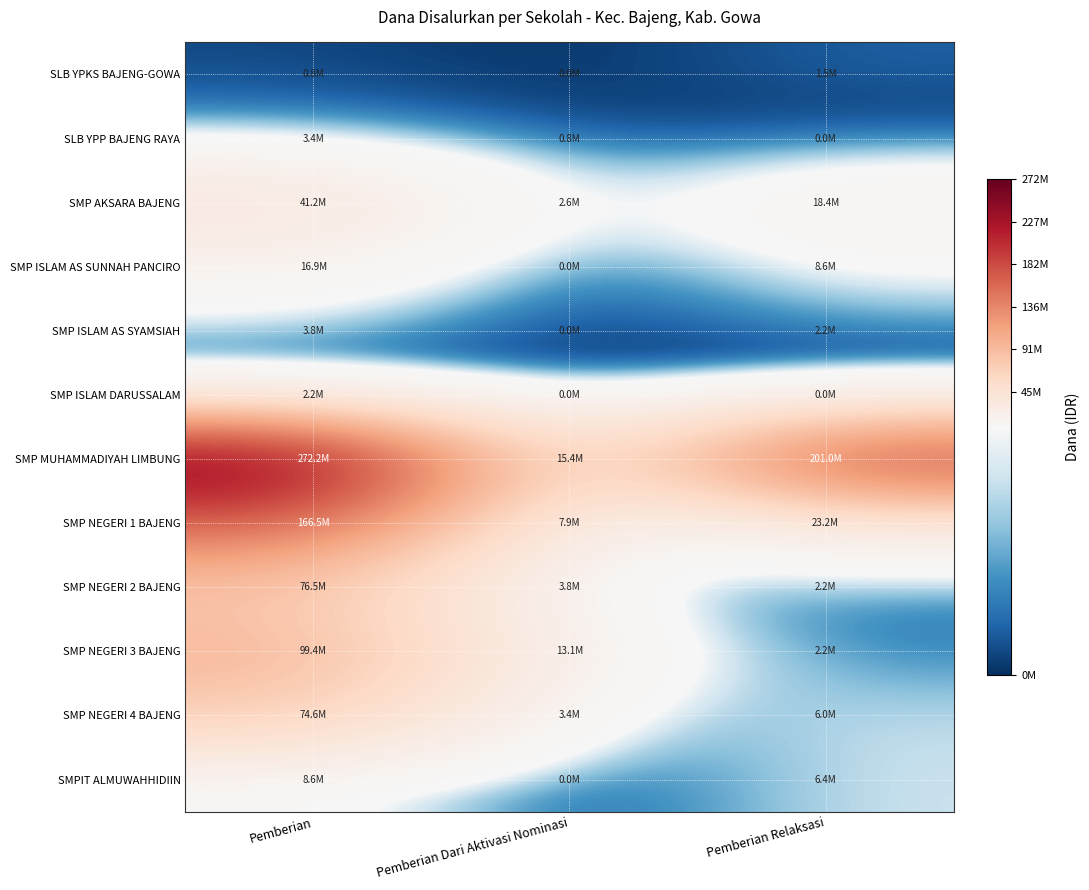

At Pemberian, list the series in order from largest to smallest.

SMP MUHAMMADIYAH LIMBUNG, SMP NEGERI 1 BAJENG, SMP NEGERI 3 BAJENG, SMP NEGERI 2 BAJENG, SMP NEGERI 4 BAJENG, SMP AKSARA BAJENG, SMP ISLAM AS SUNNAH PANCIRO, SMPIT ALMUWAHHIDIIN, SMP ISLAM AS SYAMSIAH, SLB YPP BAJENG RAYA, SMP ISLAM DARUSSALAM, SLB YPKS BAJENG-GOWA